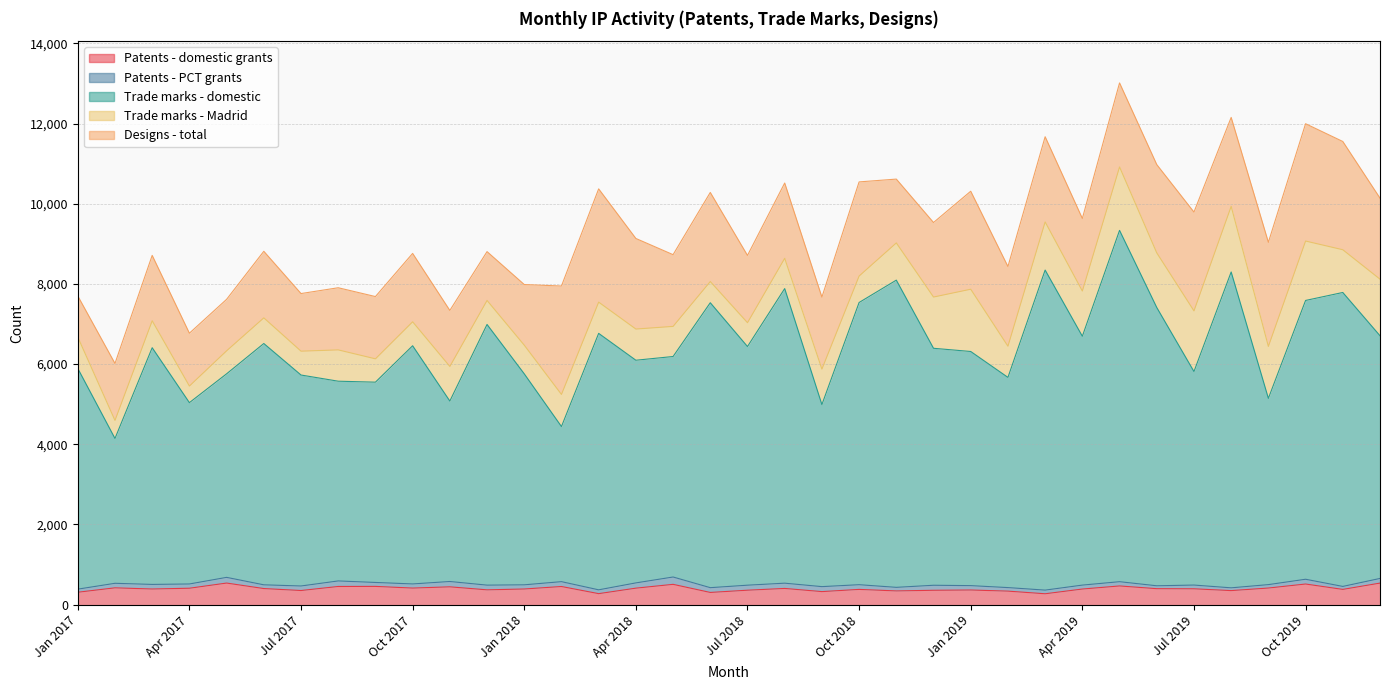

What is the label of the 2nd point from the right?

Nov 2019